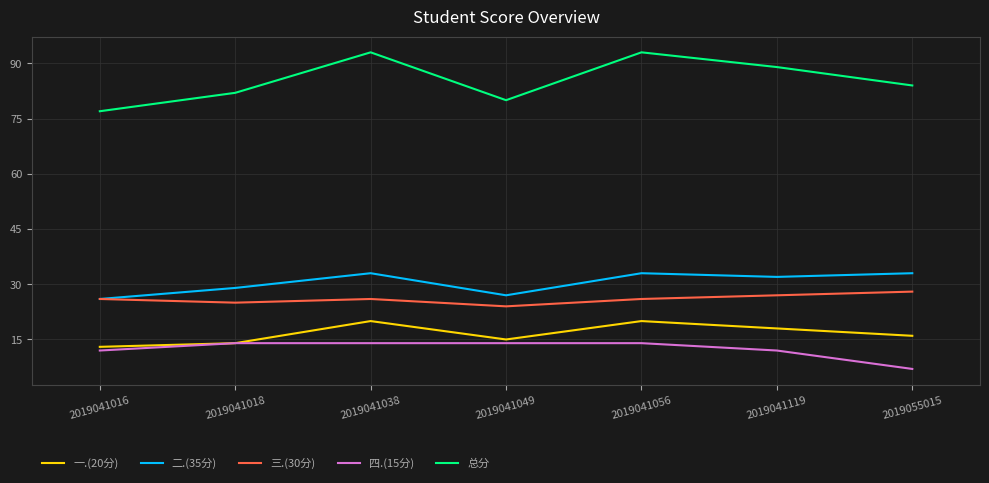

What is the total value across all series at 2019041018?

164